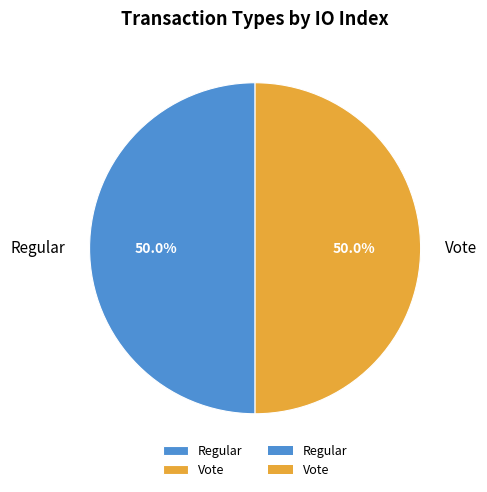

To the nearest percent, what is the combined percentage of Vote and Regular?

100%